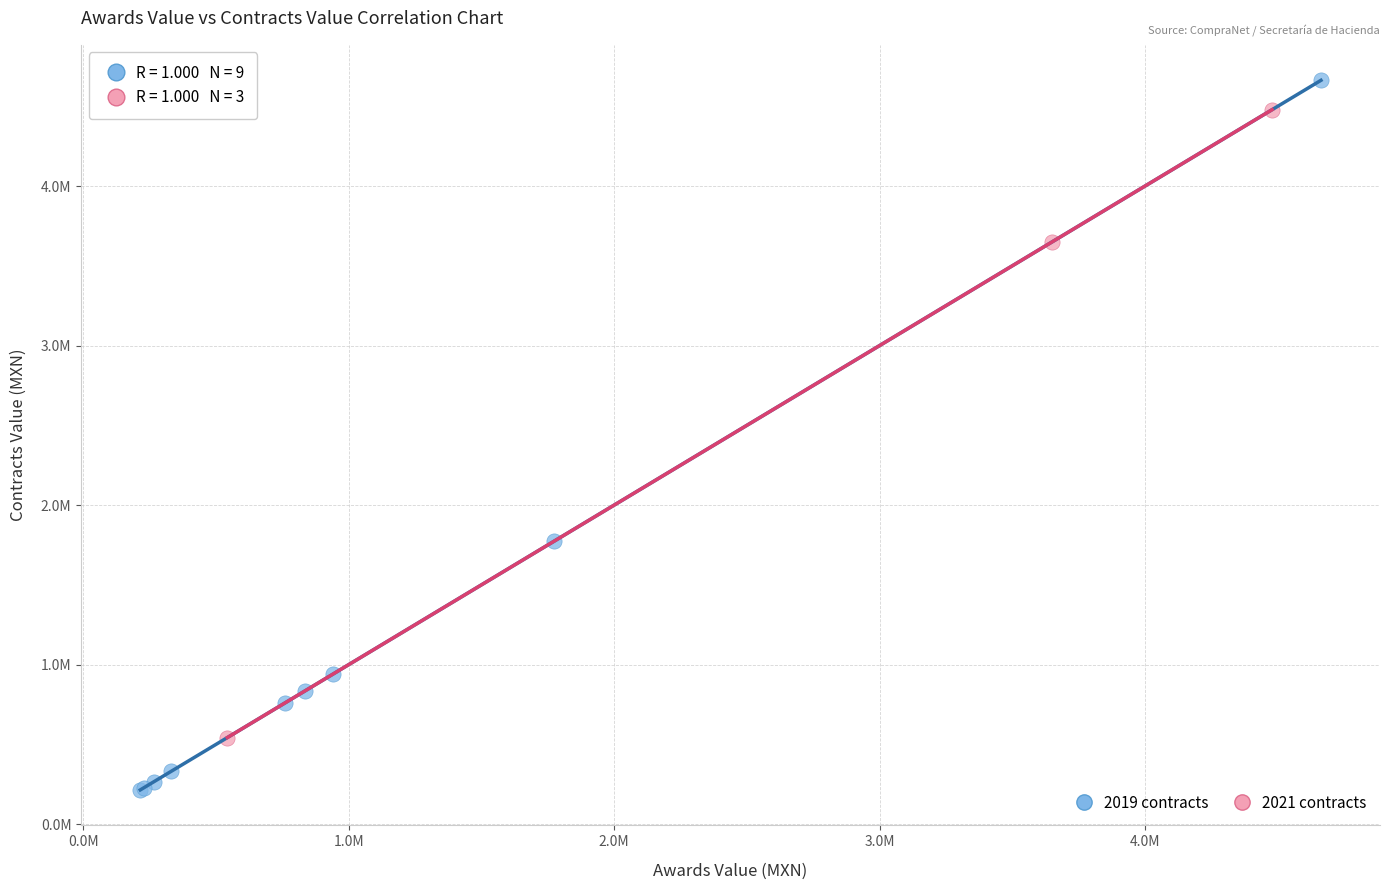

What are all the series names shown in the legend?

2019 contracts, 2021 contracts